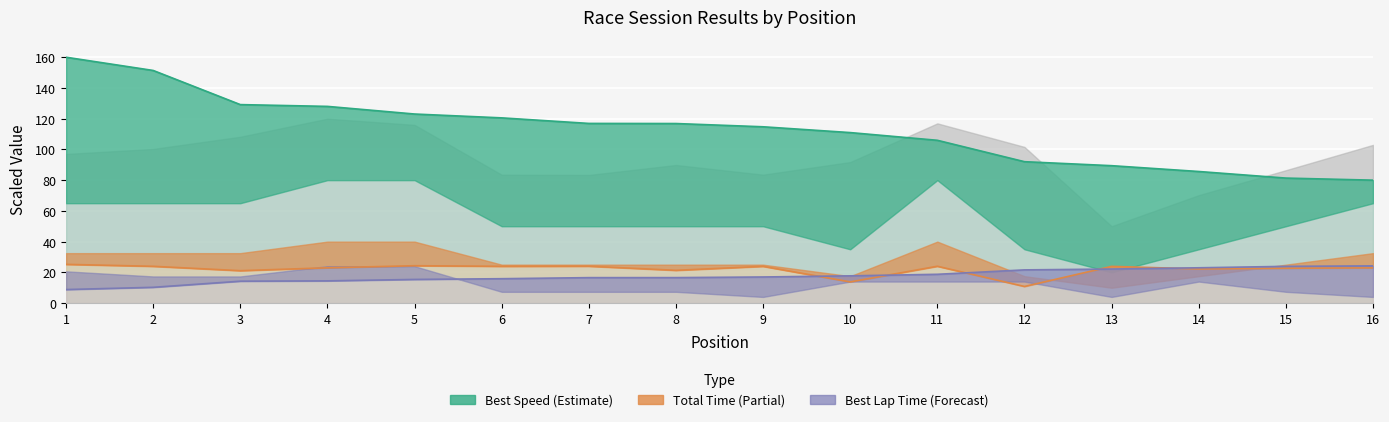

How many data points in Best Speed are above 116?

8